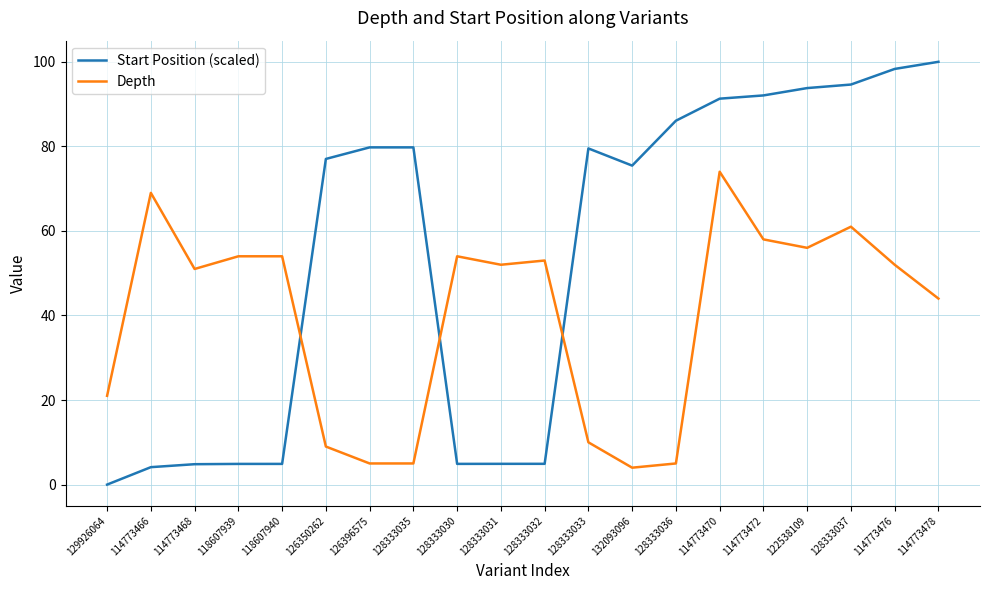

What is the approximate value of Start Position (scaled) at 128333030?

4.9